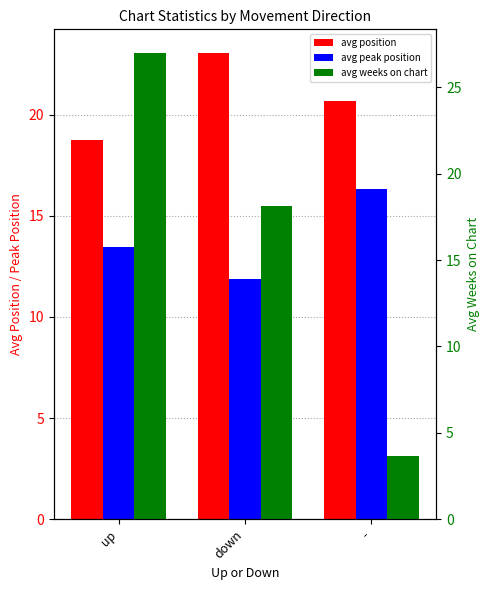

Is the value of avg weeks on chart at up greater than the value of avg position at up?

Yes